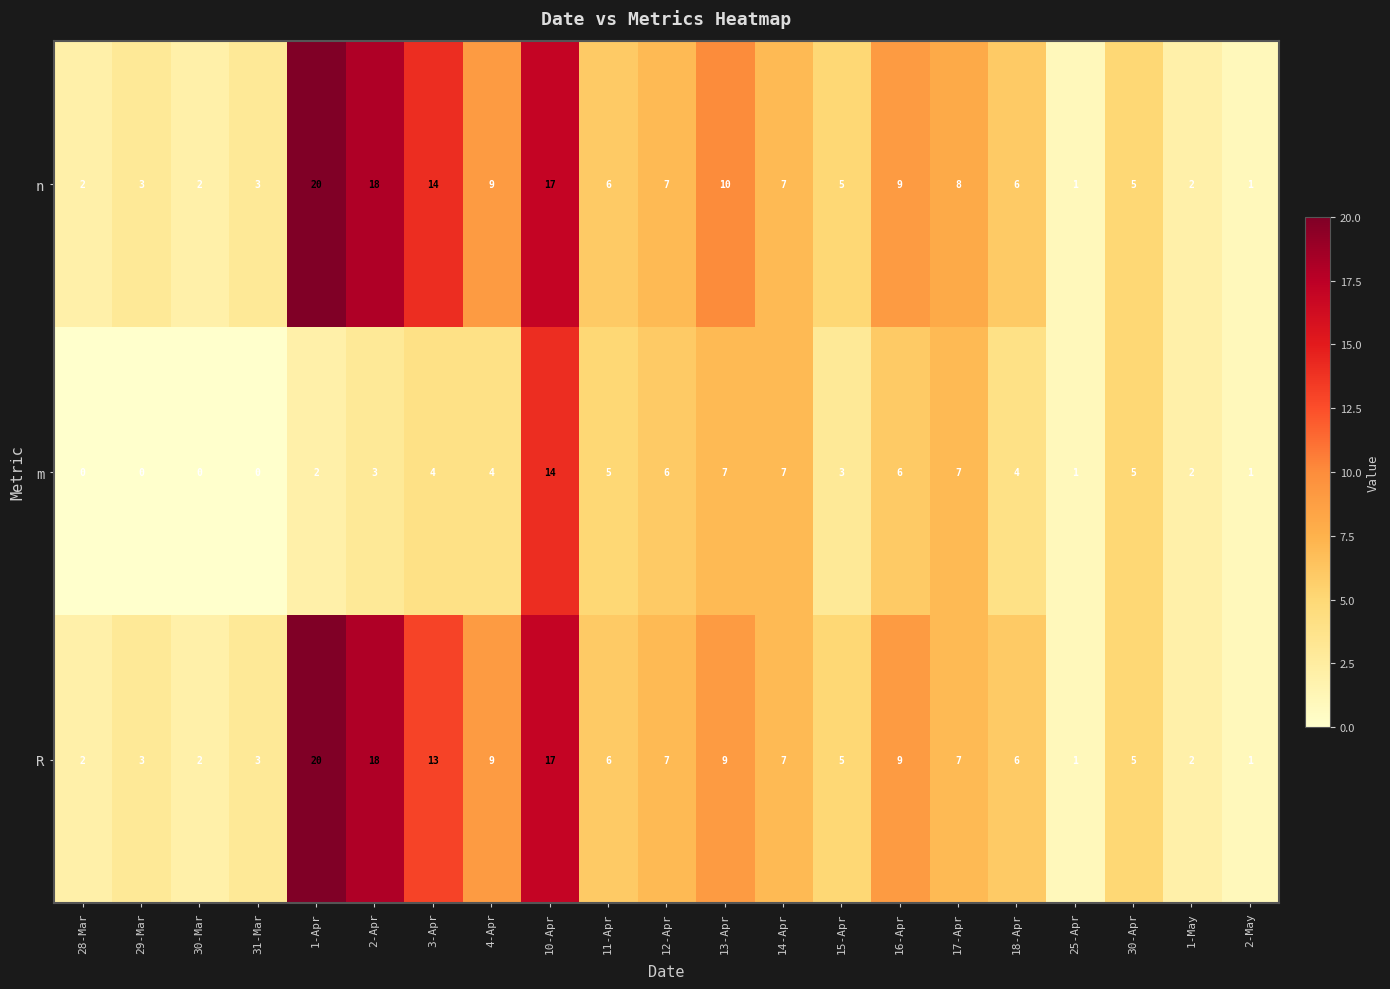

What is the difference between the highest and lowest values at 1-Apr?

18